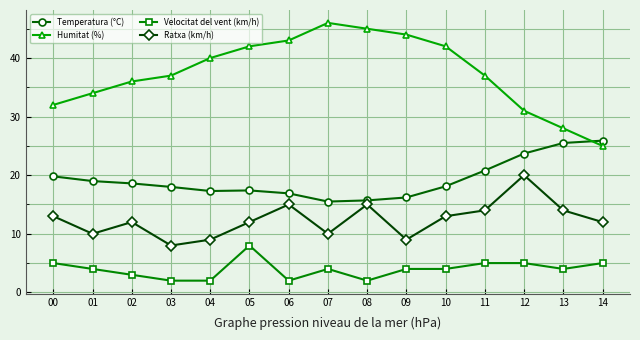

What is the difference between the maximum and second lowest values in the Temperatura (°C) series?

10.2